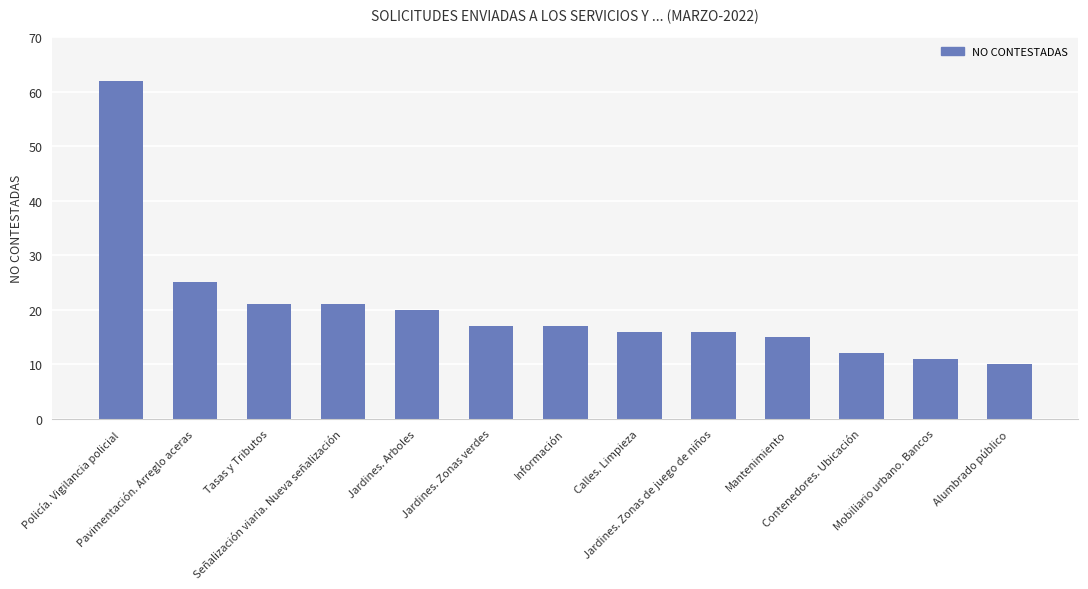

Is it true that the value at Tasas y Tributos is 35?

False